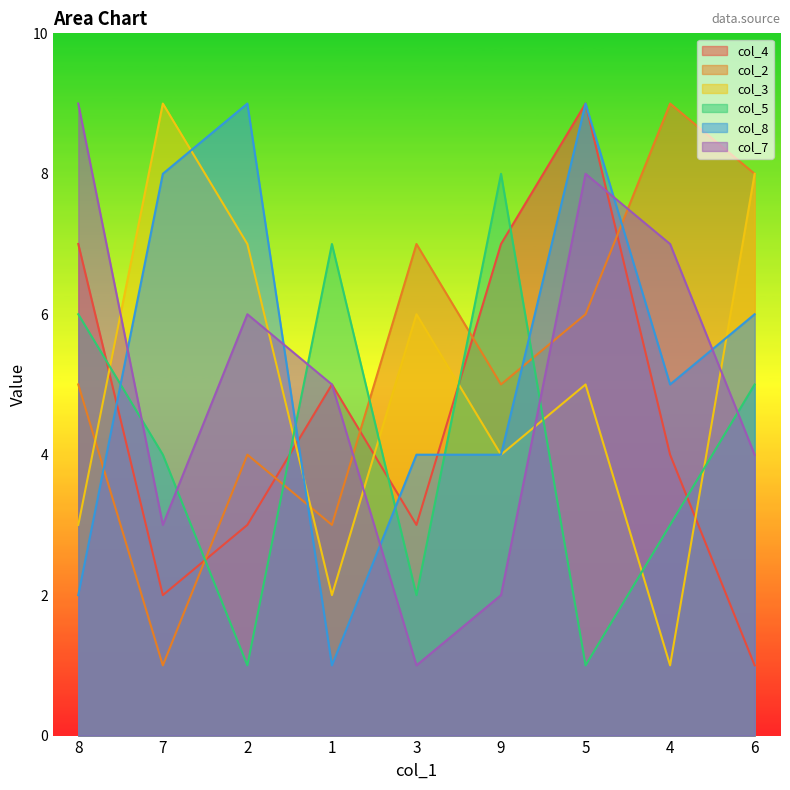

How many interior local valleys does the col_7 series have?

2